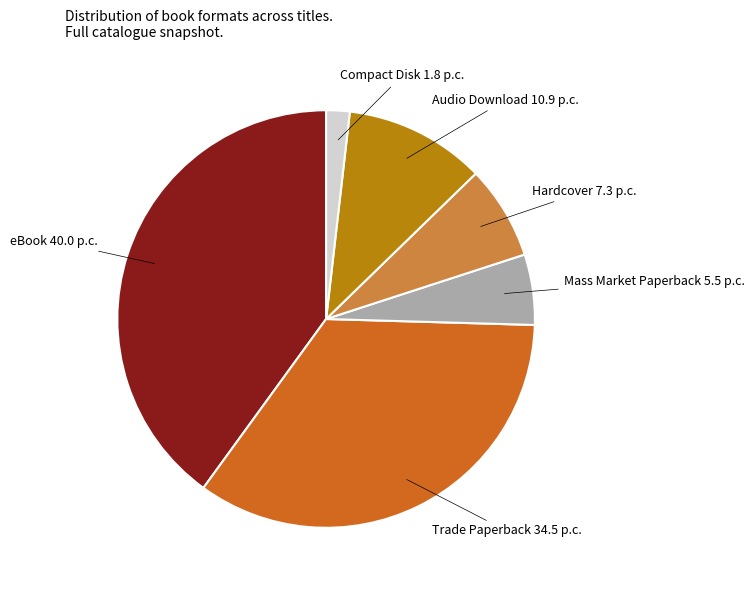

Is there a majority slice in this chart?

No